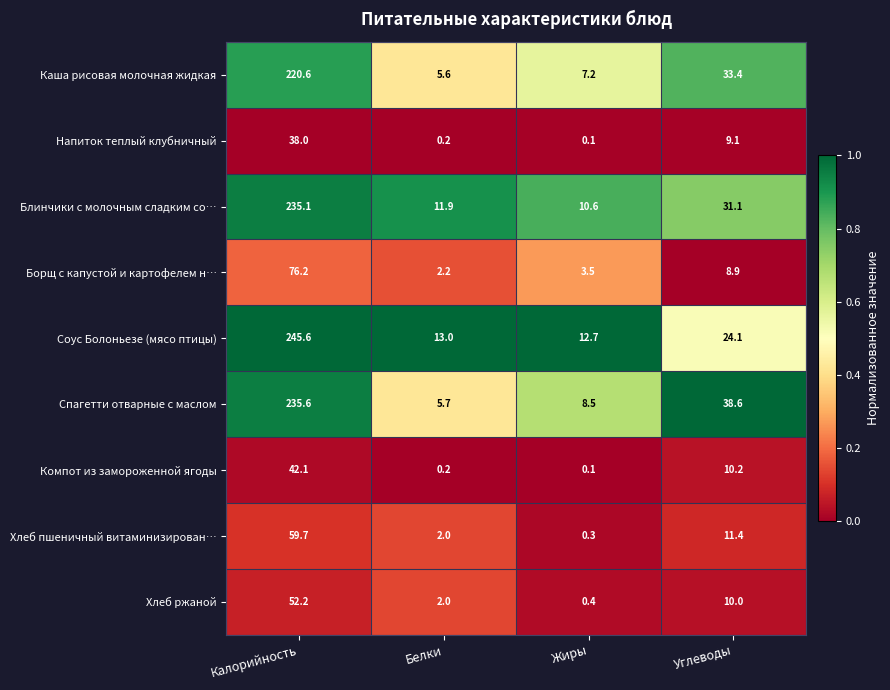

At how many categories does at least one series exceed 0?

4